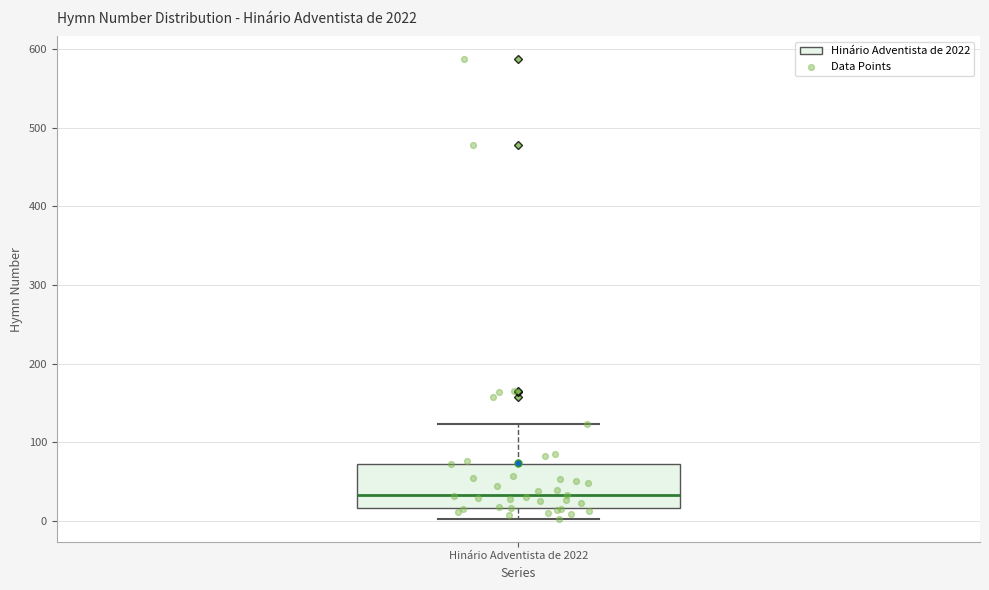

Transcribe this box plot: give where the median line is, the range the box spans, and where the two whiskers end, as read against the y-axis. The values are not printed on the chart, so give them approximately, as read against the axis.

median 30, box 20 to 70, whiskers 0 to 120